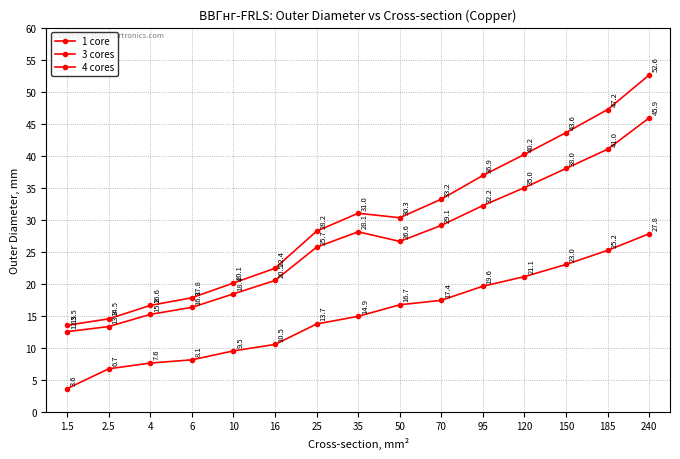

The 3 cores series shows 24.8 at 150. True or false?

False